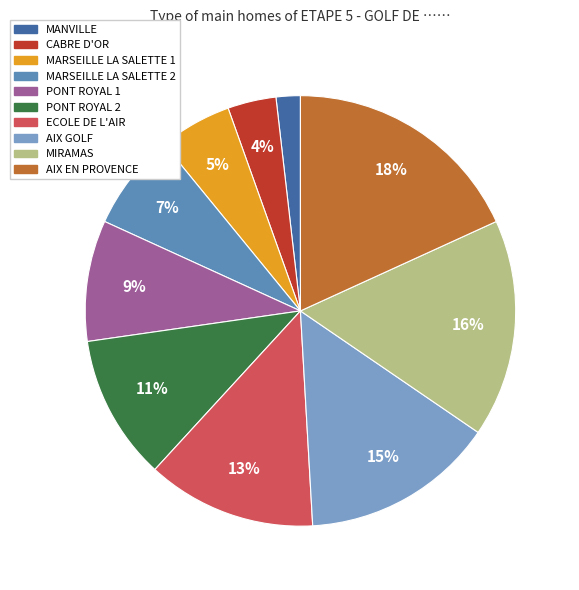

The MIRAMAS slice represents 2% of the pie. True or false?

False